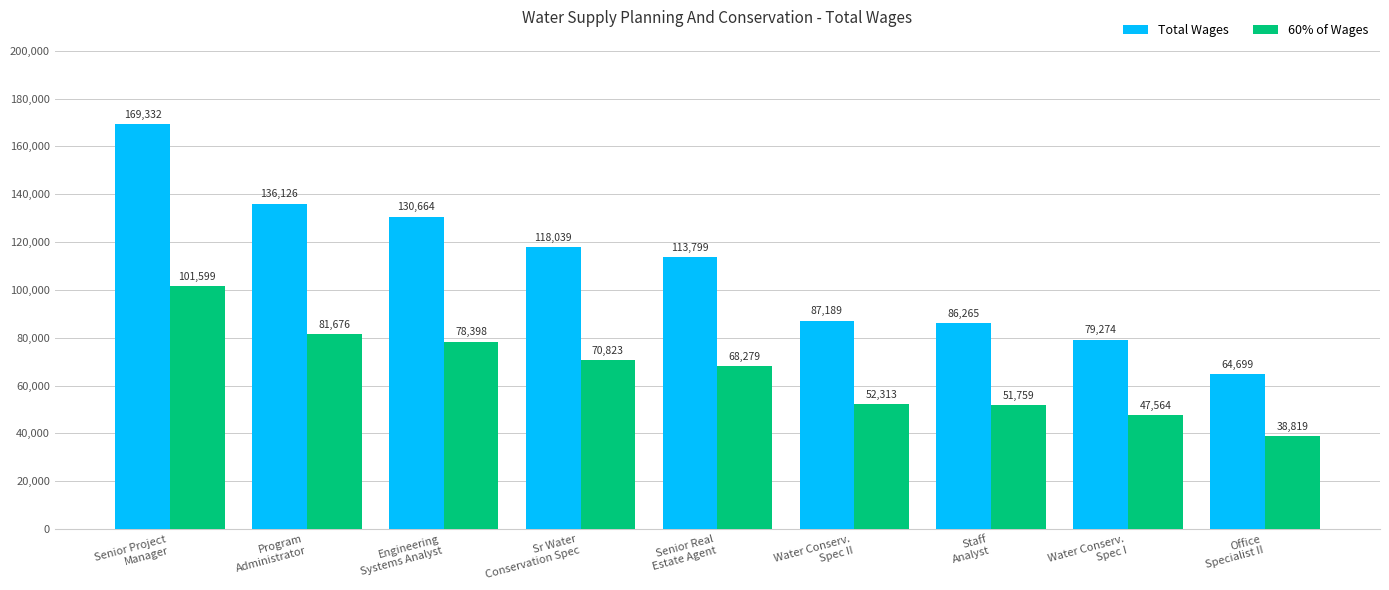

True or false: 60% of Wages has a value of 101599.2 at Senior Project
Manager.

True